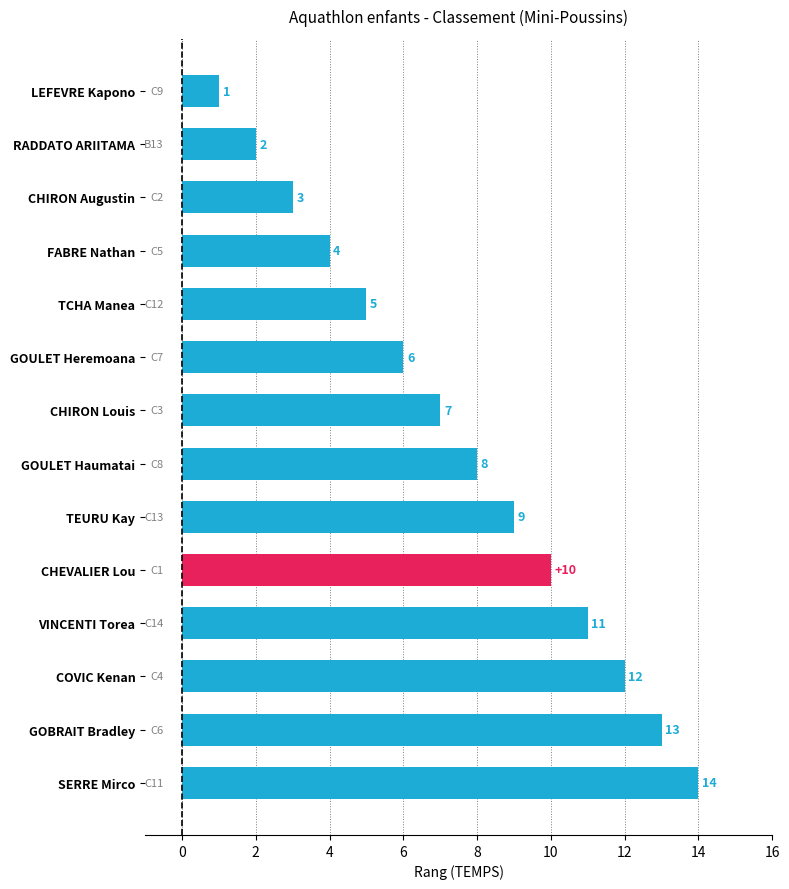

Where is the data nearest to the value 7?

CHIRON Louis